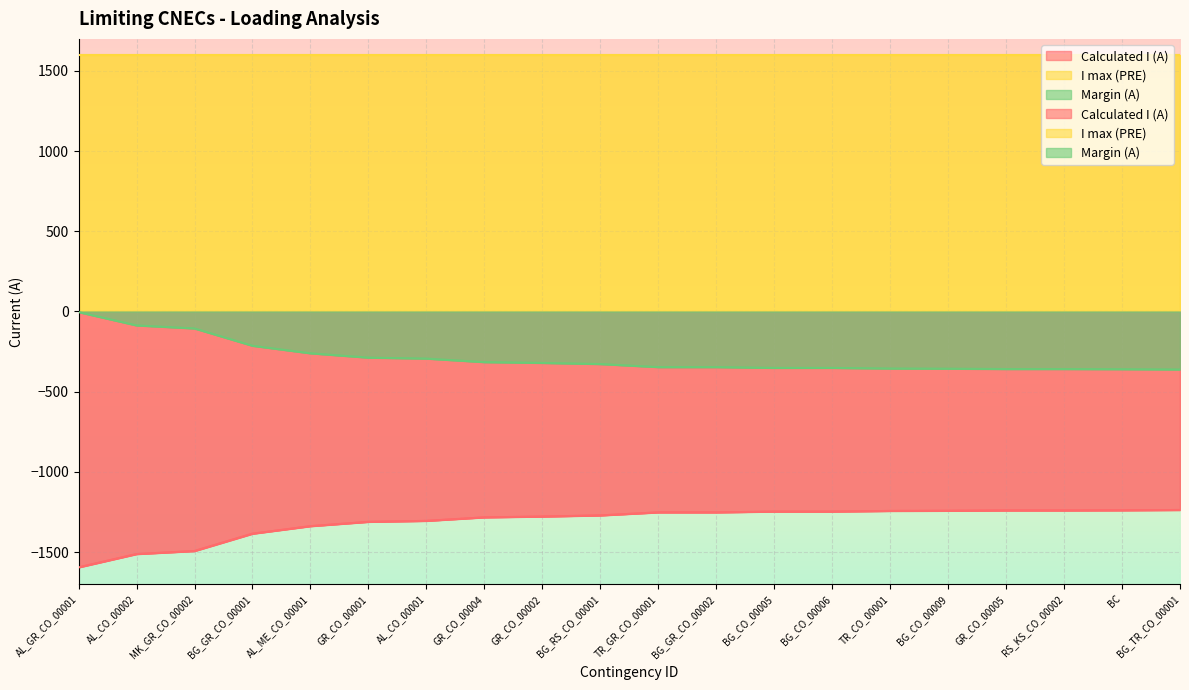

What is the value of the Calculated I (A) point at the 18th from the left?

-1241